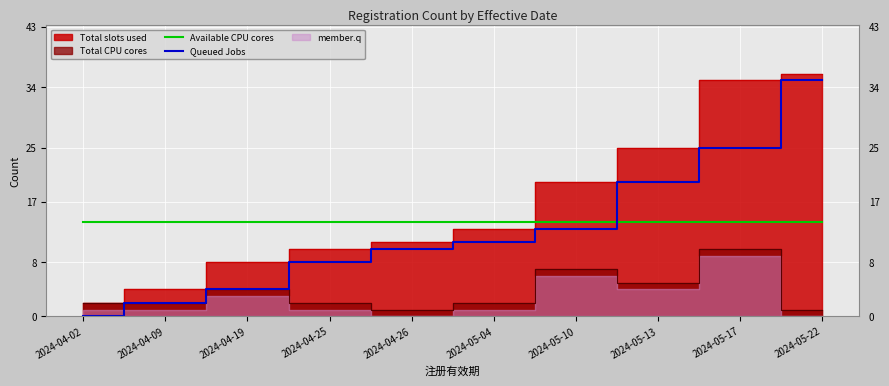

What is the label of the 8th point from the right?

2024-04-19